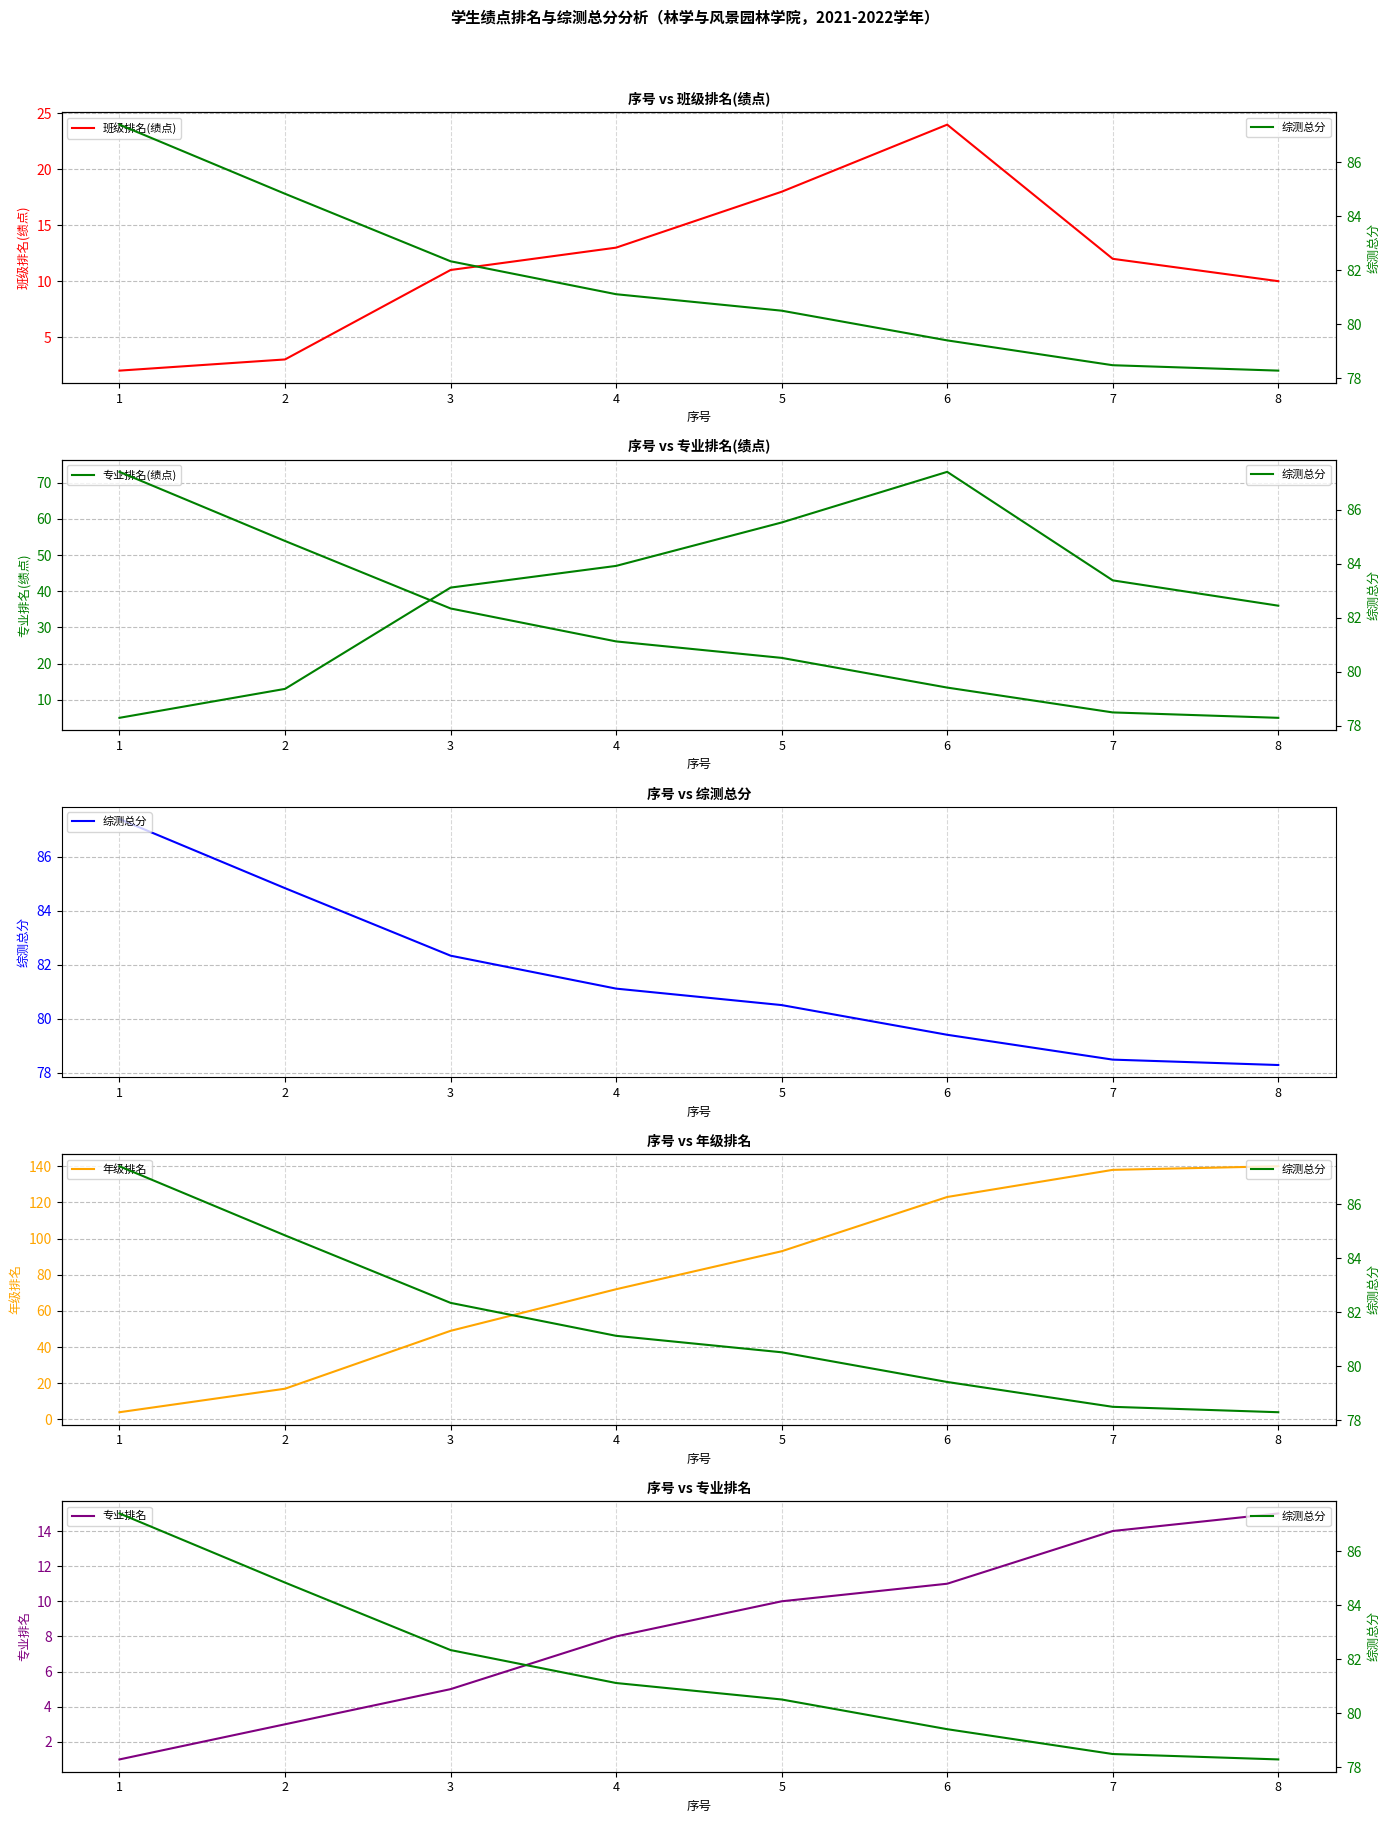

At which label does 专业排名 reach its peak?

8